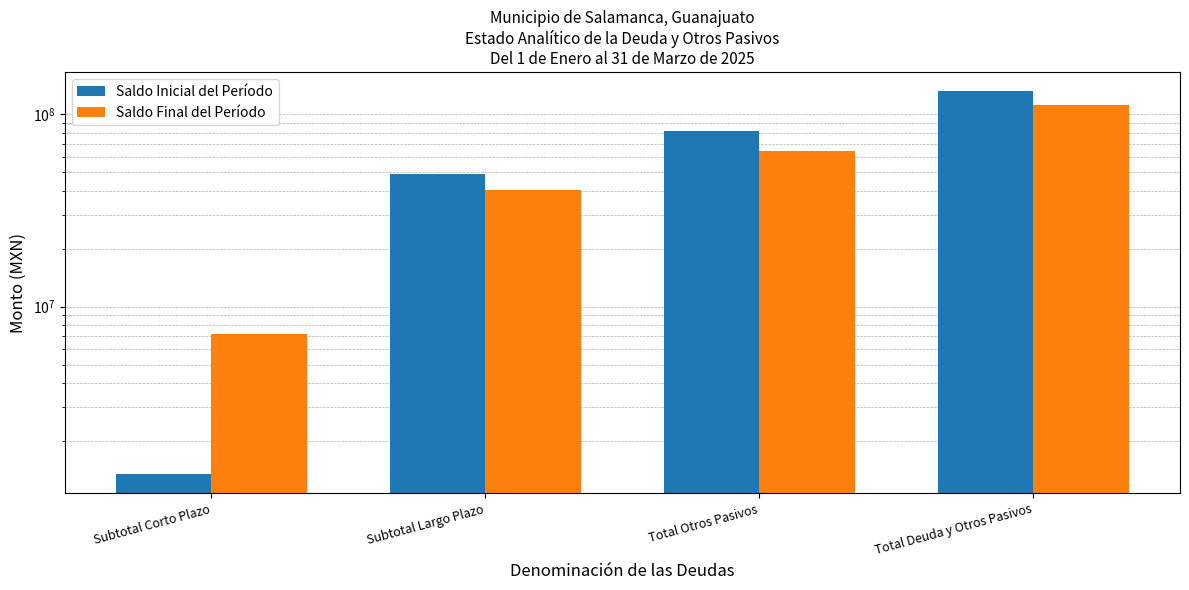

Reading left to right, transcribe all the data shown in this chart.

Saldo Inicial del Período: 1349122.4	48573468.3	81241537.0	131164127.6
Saldo Final del Período: 7209308.4	40166521.7	64476484.4	111852314.6